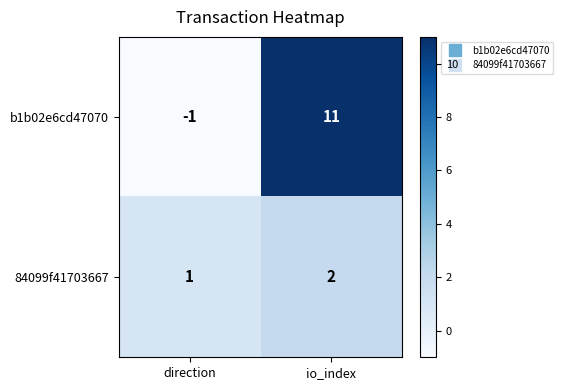

At which label is b1b02e6cd47070 closest to 5?

direction